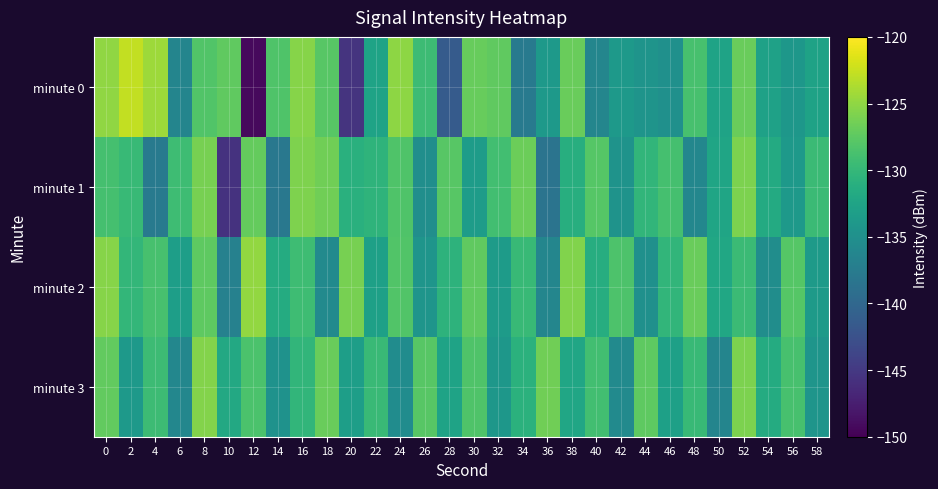

Between 38 and 58, which is larger?

38